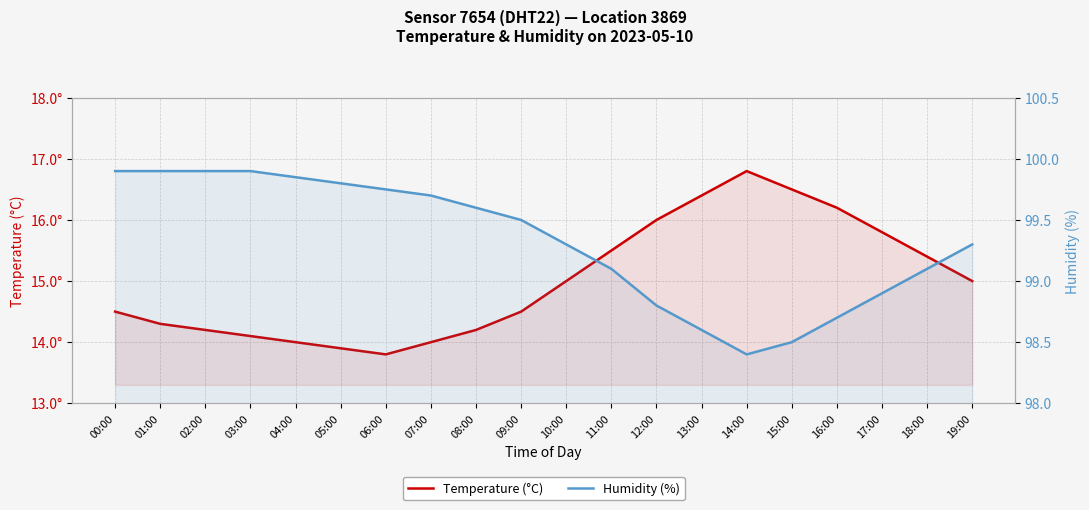

Is it true that Humidity (%) equals 22.6 at 13:00?

False